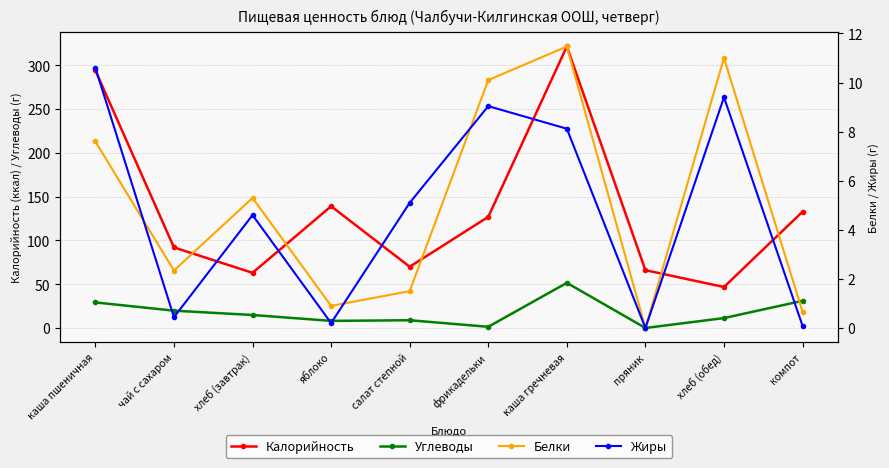

In Калорийность, how many points are higher than both neighbors (excluding endpoints)?

2